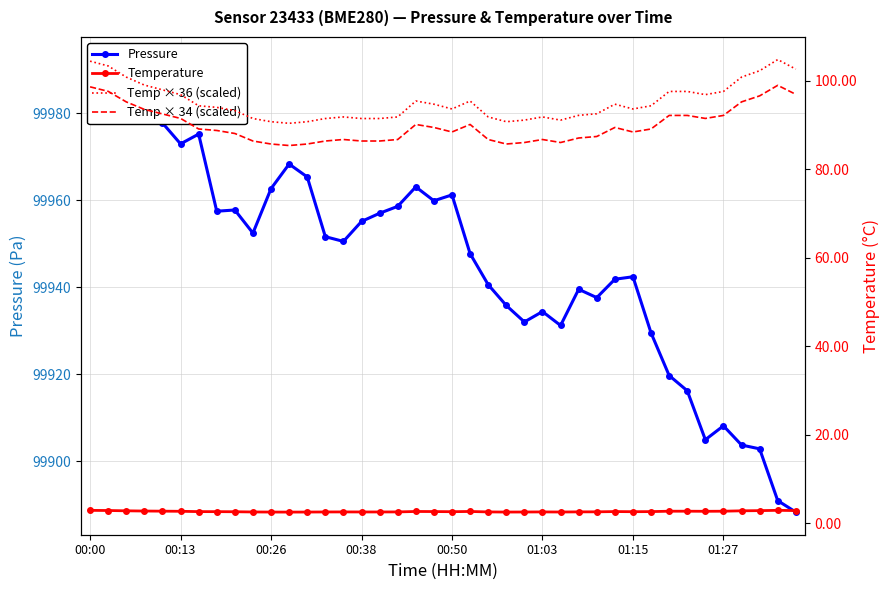

Rank the series at 14 from lowest to highest value.

Temperature, Temp × 34 (scaled), Temp × 36 (scaled), Pressure